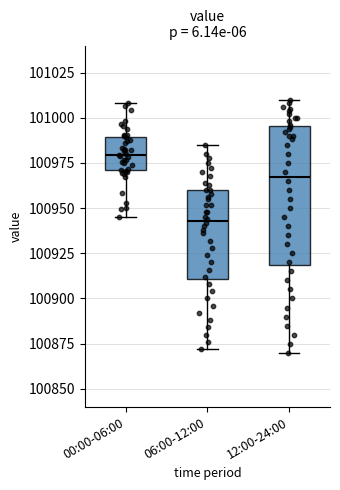

Where does the upper whisker of the box for 06:00-12:00 end on the y-axis? The values are not printed on the chart, so give them approximately, as read against the axis.

100985